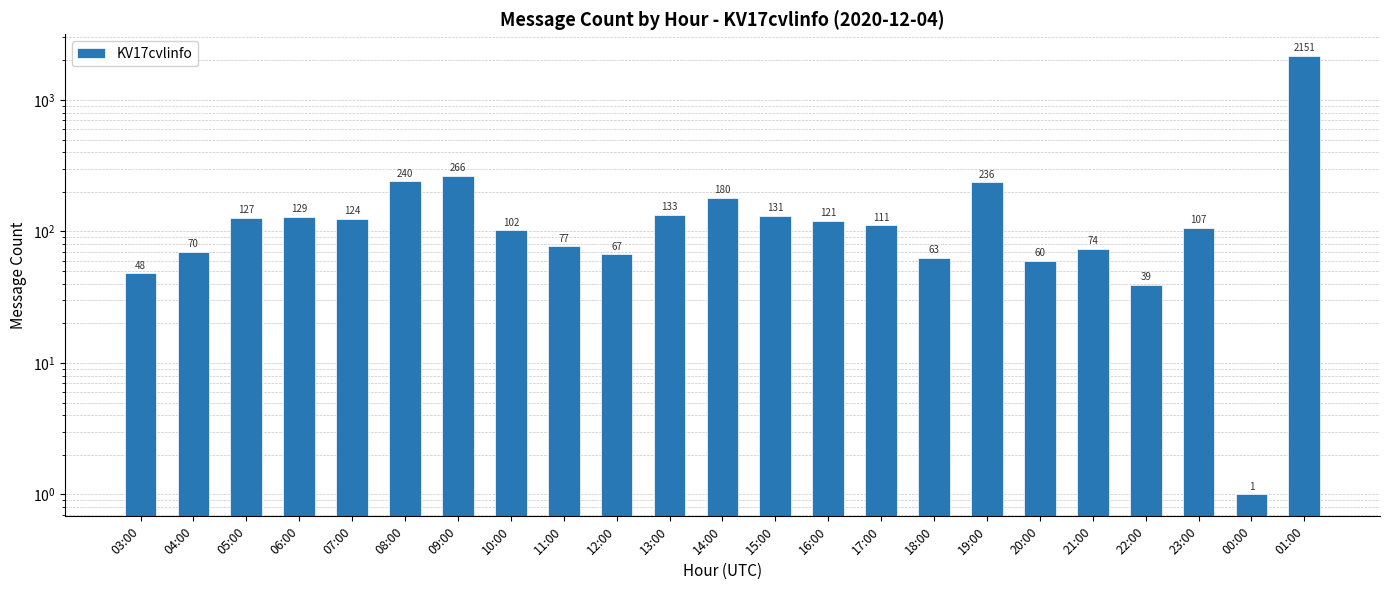

What is the ratio of the value at 14:00 to the value at 17:00?

1.6